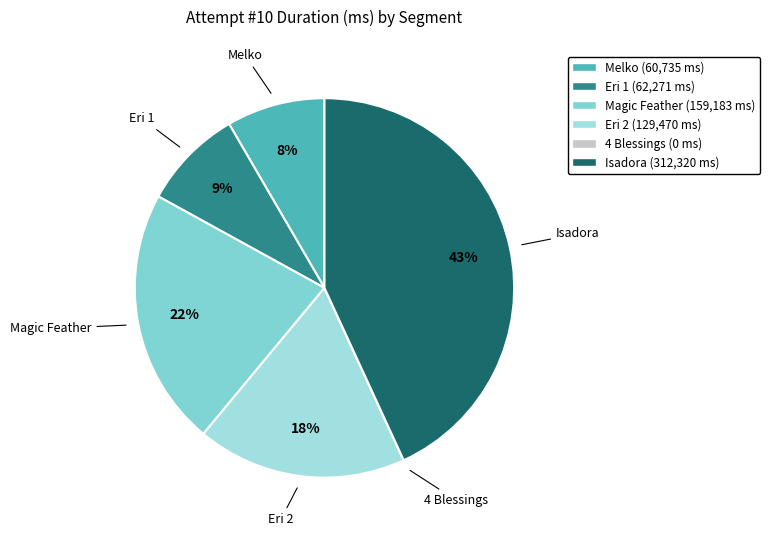

To the nearest percent, what is the average slice percentage?

17%